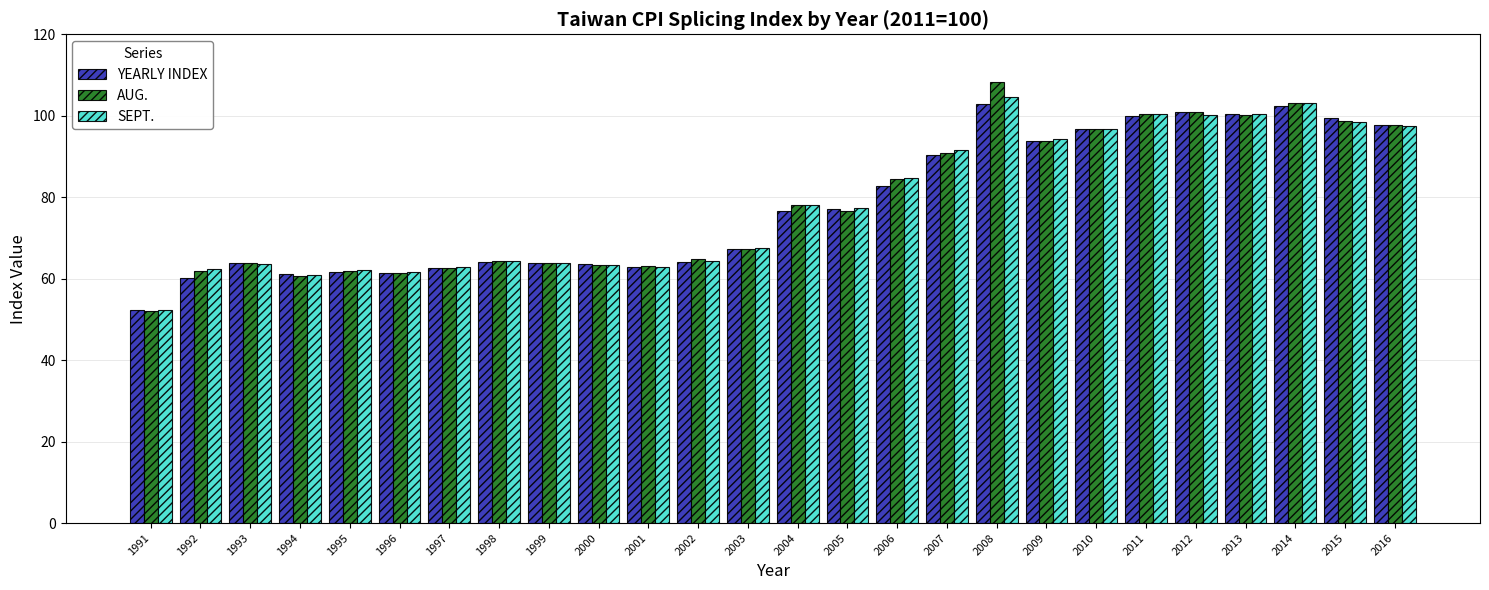

At which label does YEARLY INDEX reach its minimum?

1991